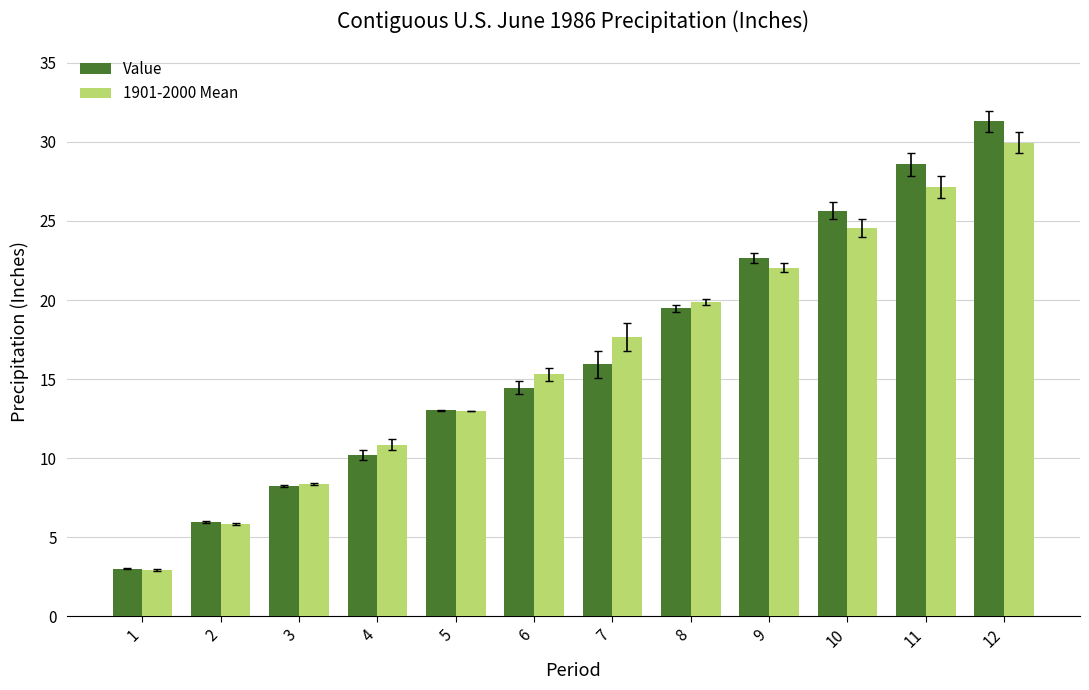

Which label corresponds to the largest value in the chart?

12